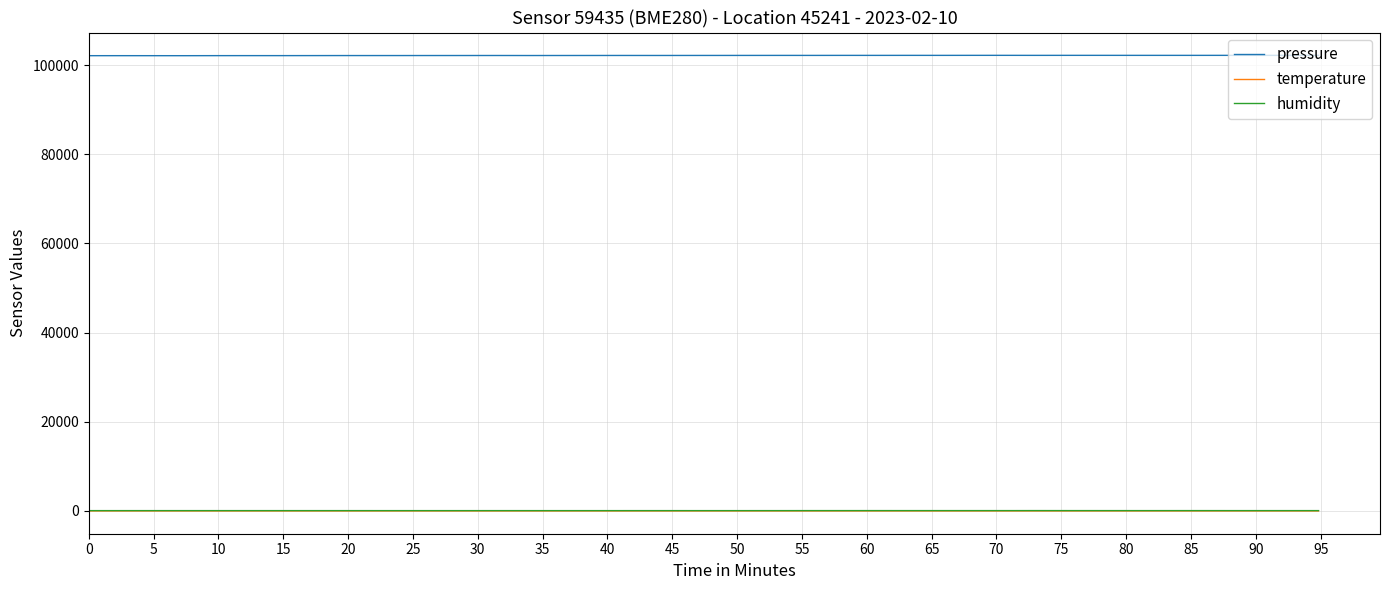

What are all the series names shown in the legend?

pressure, temperature, humidity